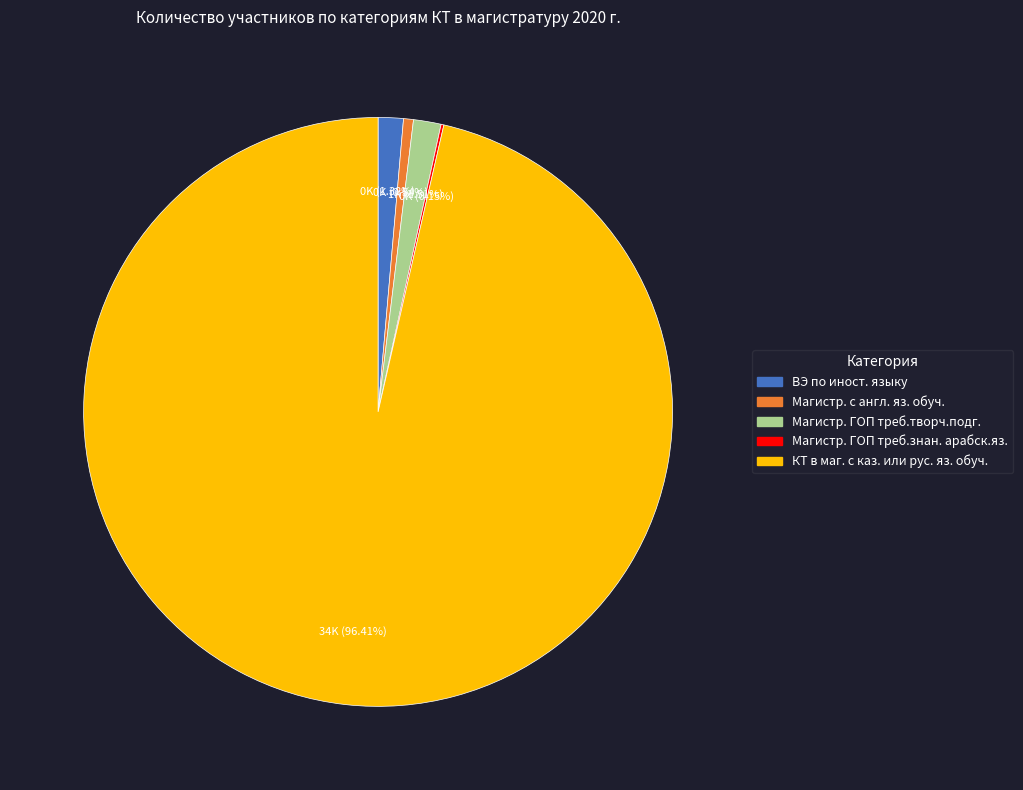

Which slice is the largest?

КТ в маг. с каз. или рус. яз. обуч.